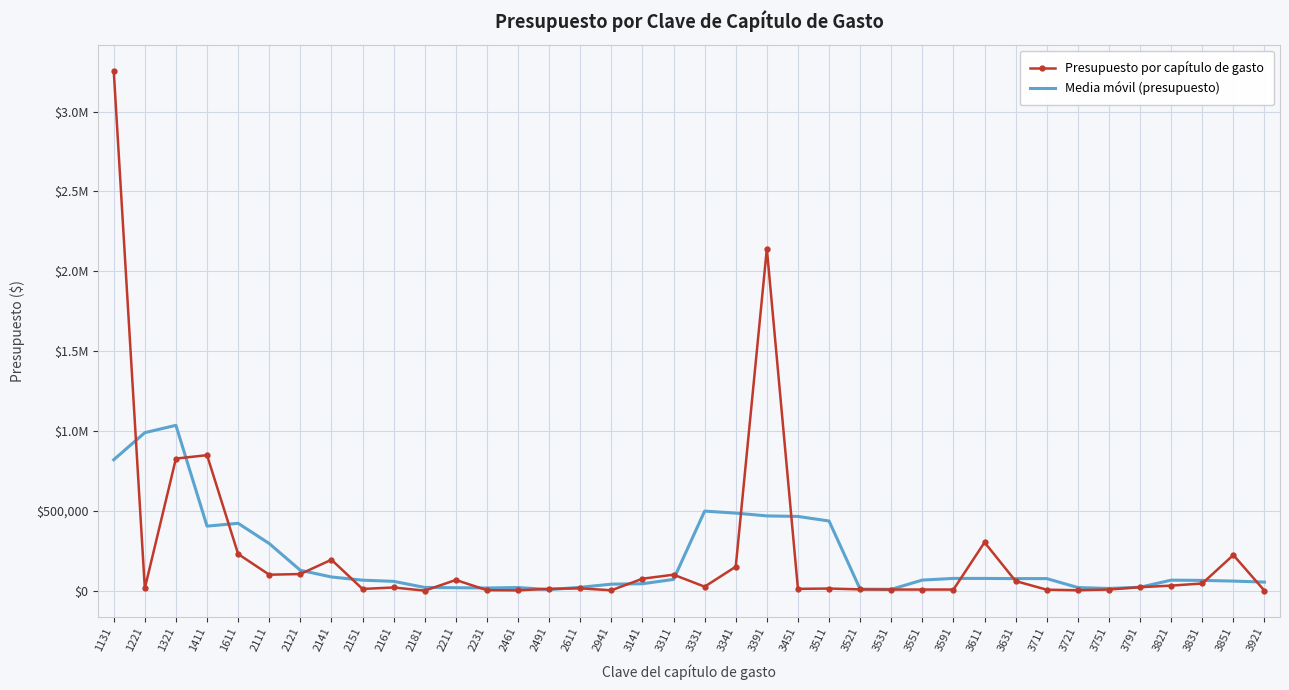

What is the sum of all Media móvil (presupuesto) values?

7599585.4